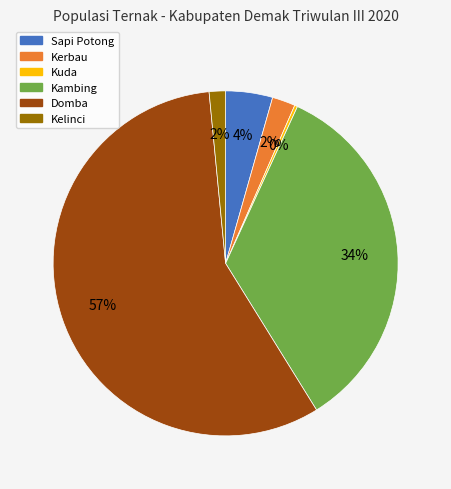

The Domba slice represents 48% of the pie. True or false?

False